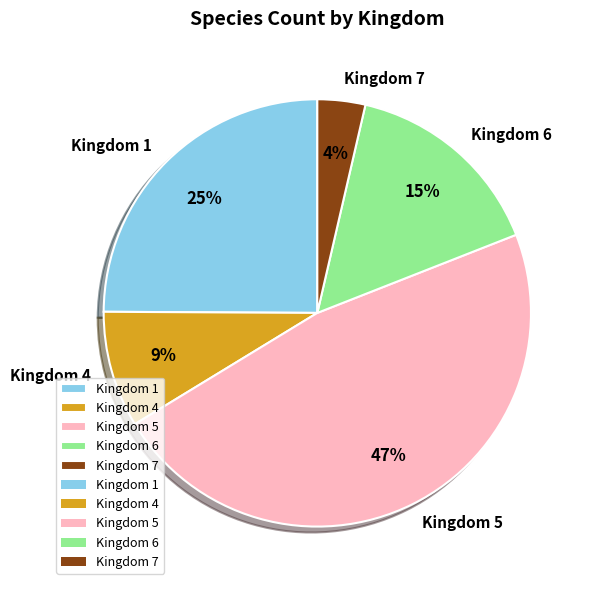

To the nearest percent, what percentage of the pie is Kingdom 5?

47%